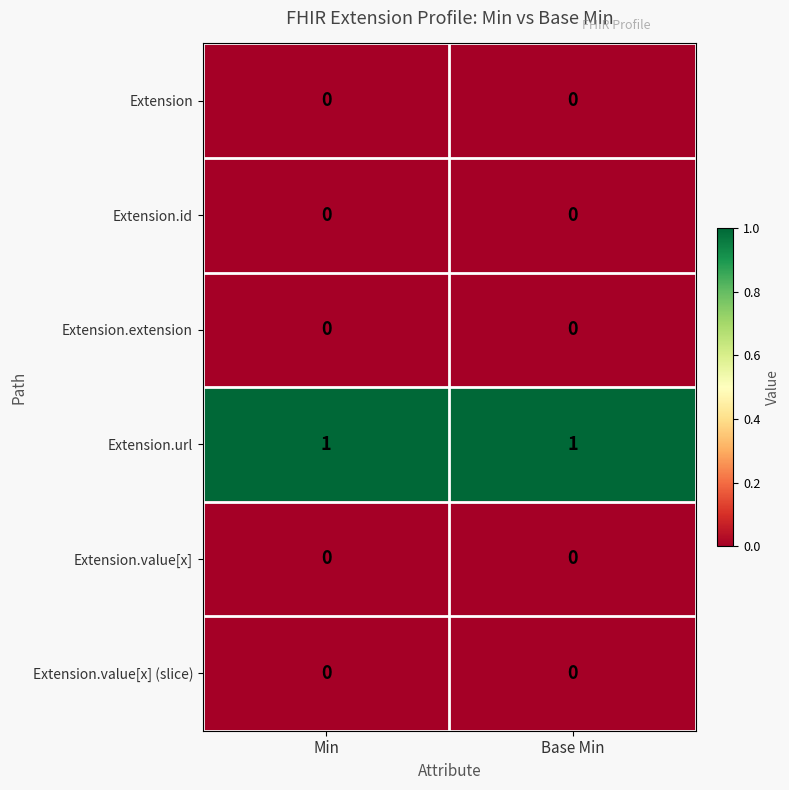

The Extension.value[x] (slice) series shows 0 at Min. True or false?

True